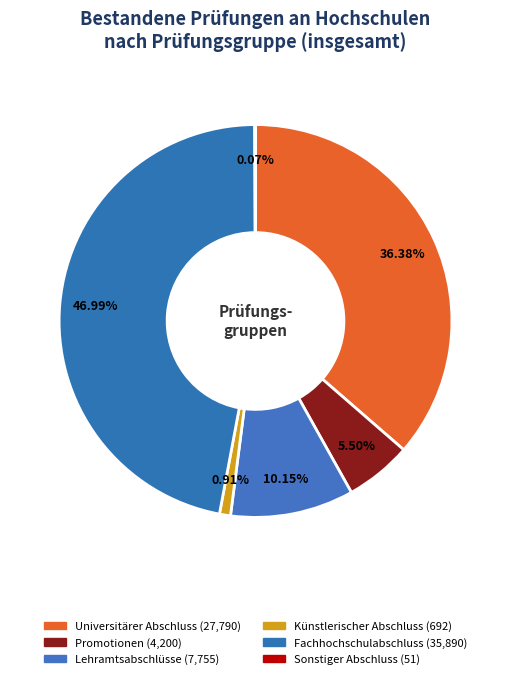

Rank the categories by value from lowest to highest.

Sonstiger Abschluss, Künstlerischer Abschluss, Promotionen, Lehramtsabschlüsse, Universitärer Abschluss, Fachhochschulabschluss